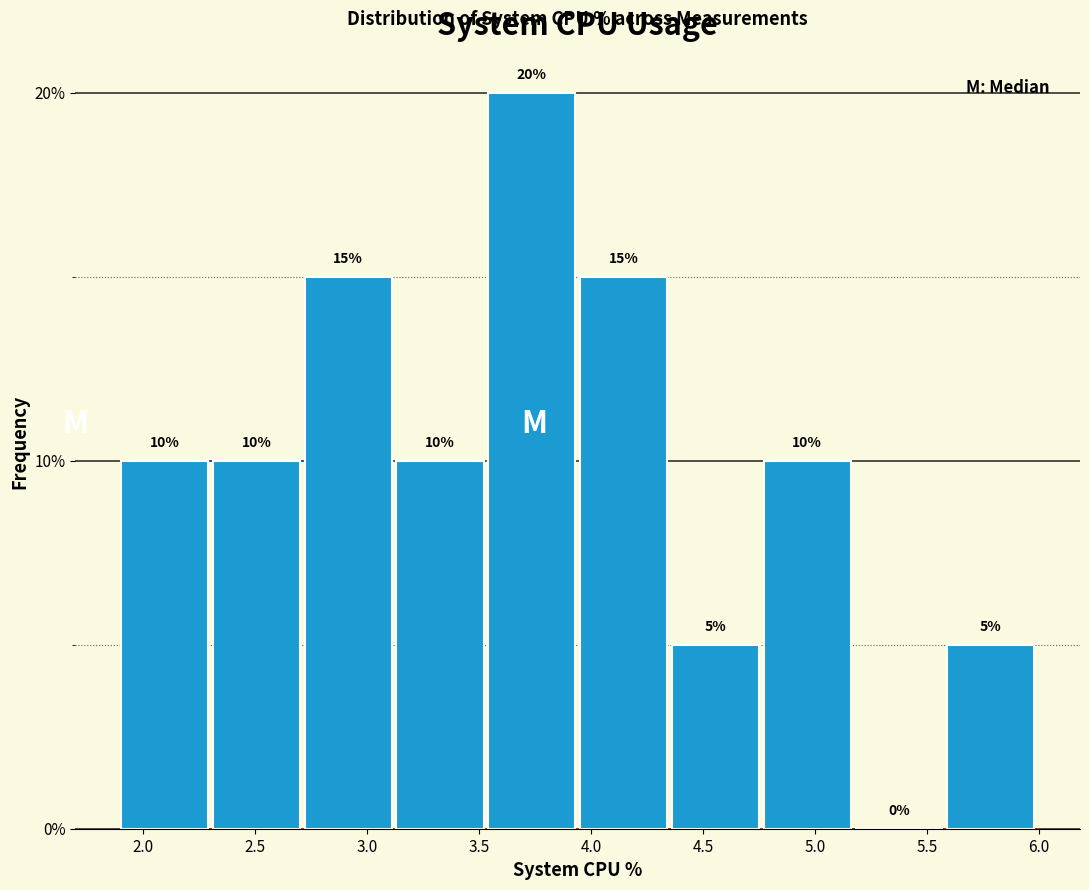

Over which range of the x-axis is the bar tallest?

3.54 to 3.95